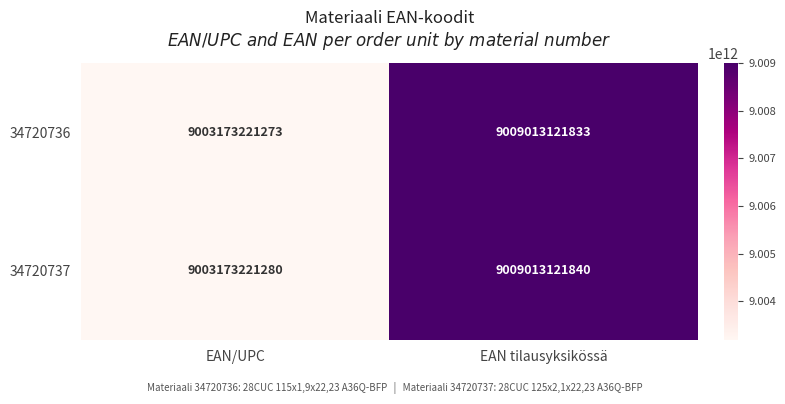

What is the spread (max minus min) of values at EAN tilausyksikössä?

7